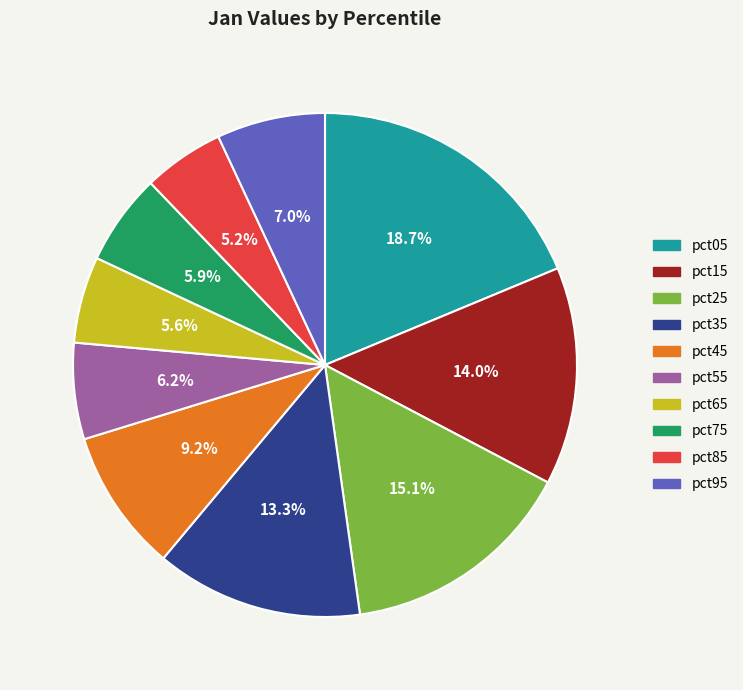

Count the number of slices in the pie.

10